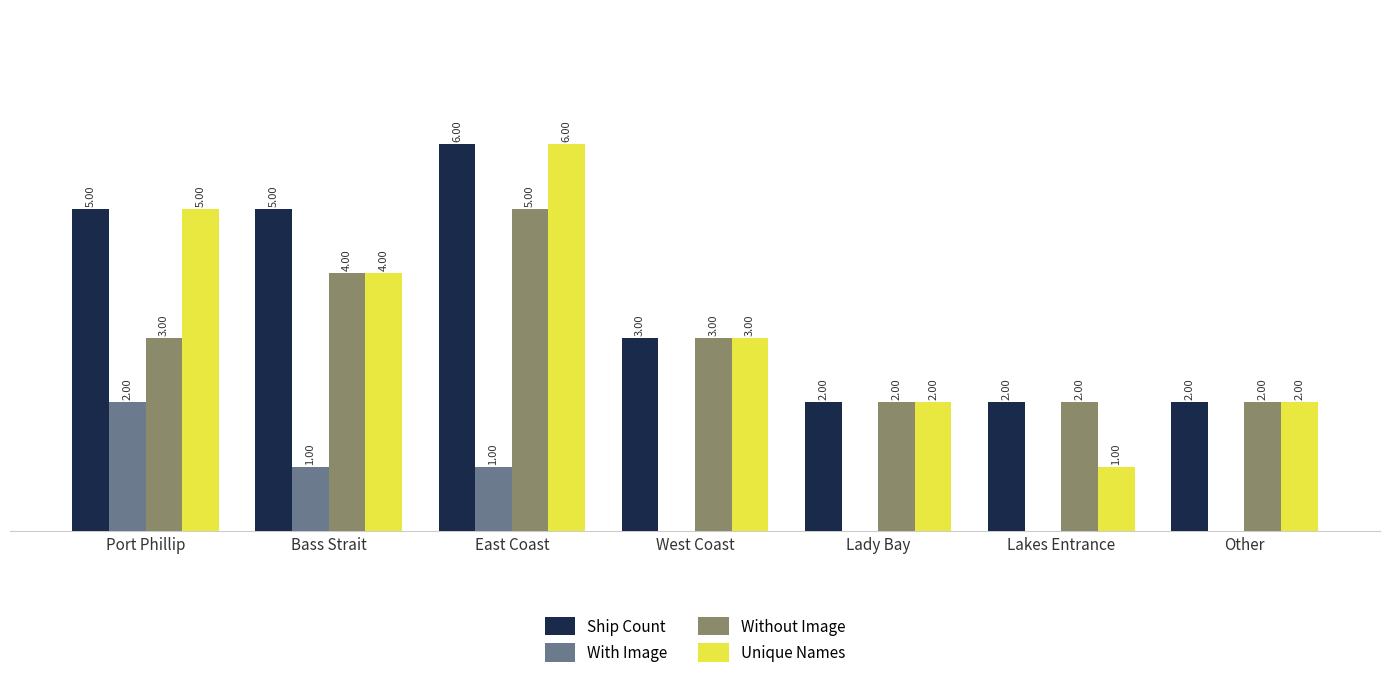

What are all the series names shown in the legend?

Ship Count, With Image, Without Image, Unique Names